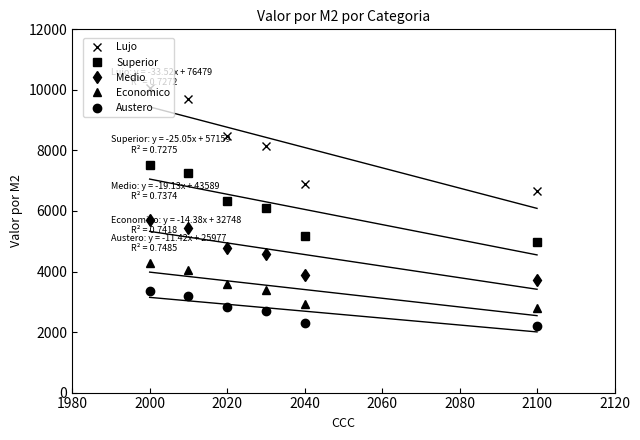

True or false: Medio and Economico intersect in this chart.

False